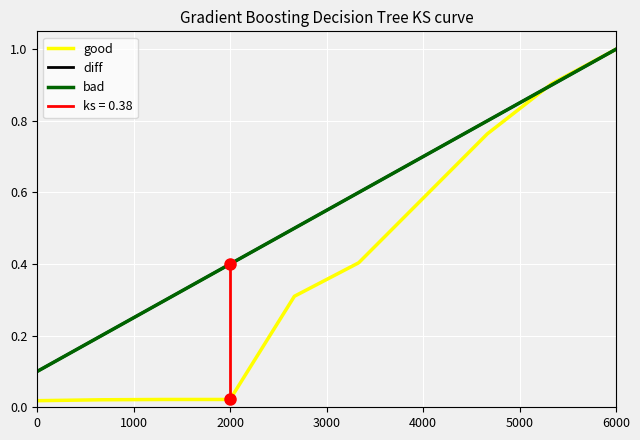

How many times do good and diff cross each other?

1